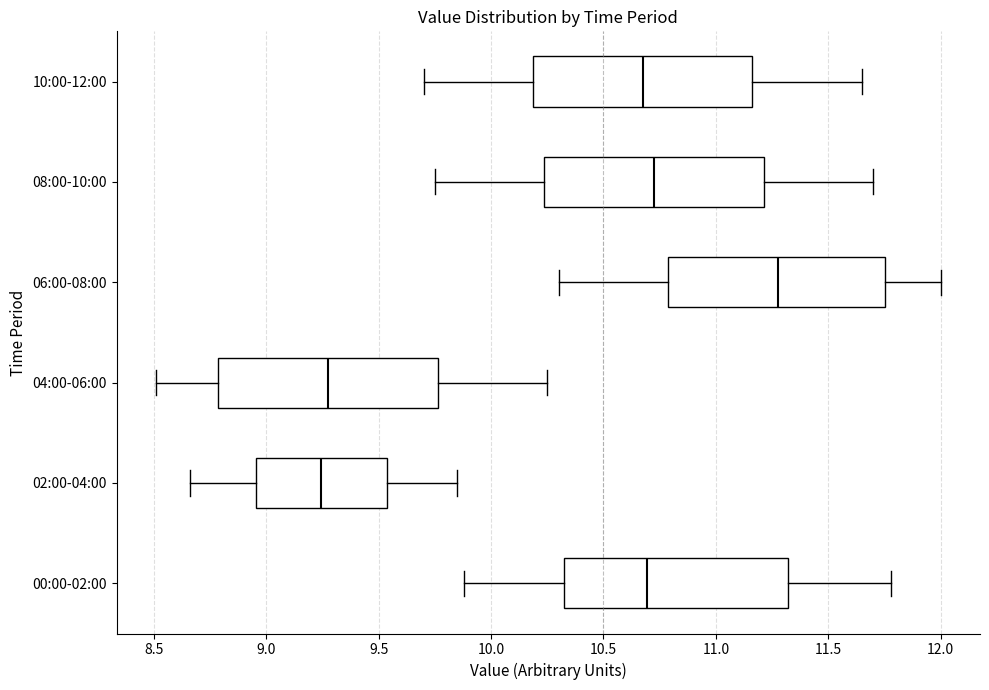

Reading bottom to top, read every box against the x-axis: the position of its median line, the range the box covers, and the ends of its whiskers. The values are not printed on the chart, so give them approximately, as read against the axis.

00:00-02:00: median 10.70, box 10.35 to 11.30, whiskers 9.90 to 11.80
02:00-04:00: median 9.25, box 8.95 to 9.55, whiskers 8.65 to 9.85
04:00-06:00: median 9.30, box 8.80 to 9.75, whiskers 8.50 to 10.25
06:00-08:00: median 11.30, box 10.80 to 11.75, whiskers 10.30 to 12.00
08:00-10:00: median 10.75, box 10.25 to 11.20, whiskers 9.75 to 11.70
10:00-12:00: median 10.70, box 10.20 to 11.15, whiskers 9.70 to 11.65